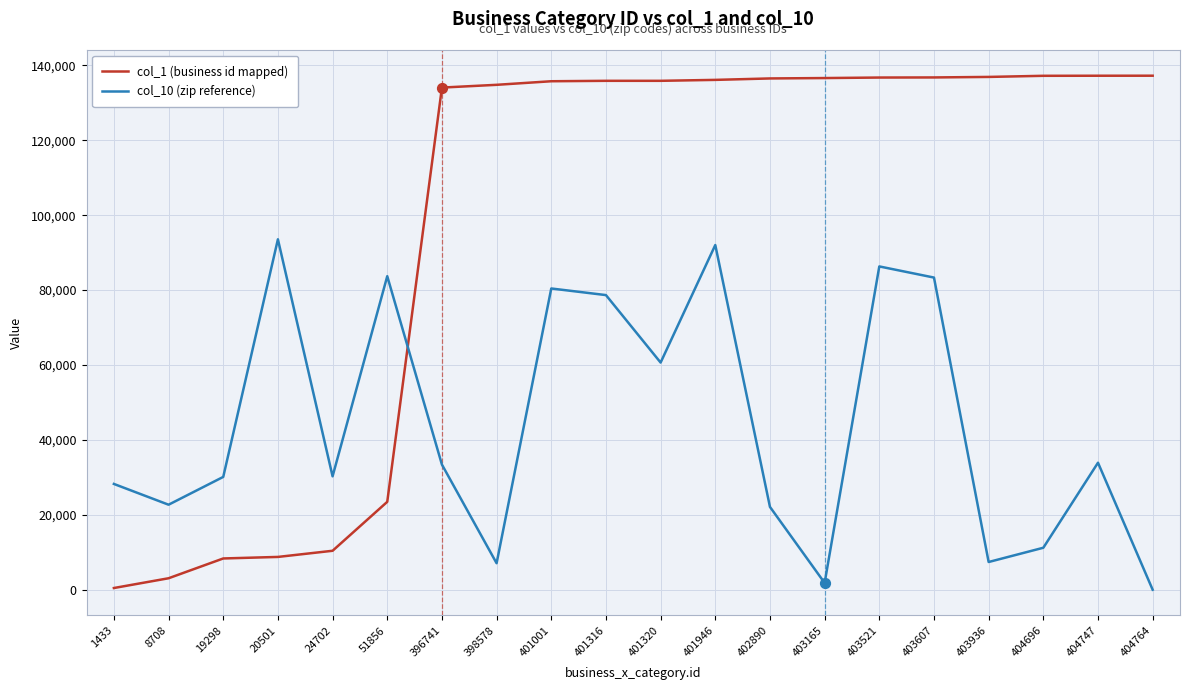

Which series has the largest total across all categories?

col_1 (business id mapped)